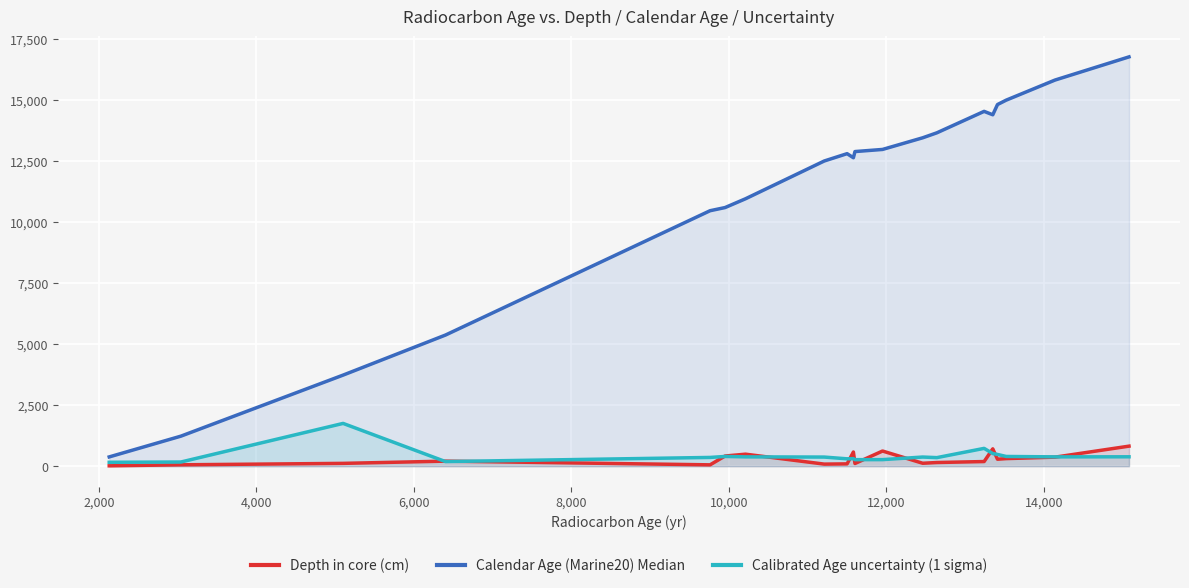

What is the lowest value of the Depth in core (cm) series?

16.0